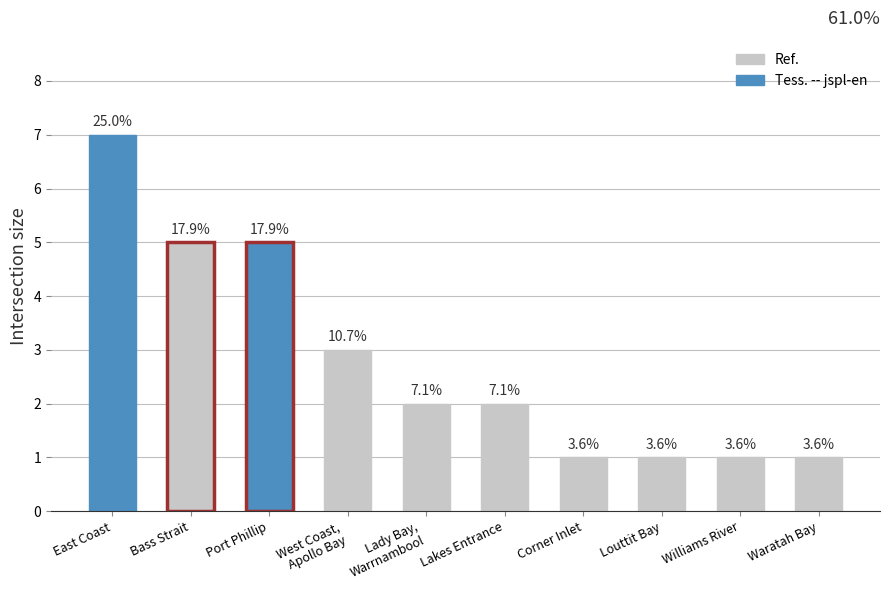

What is the maximum value shown in the chart?

7